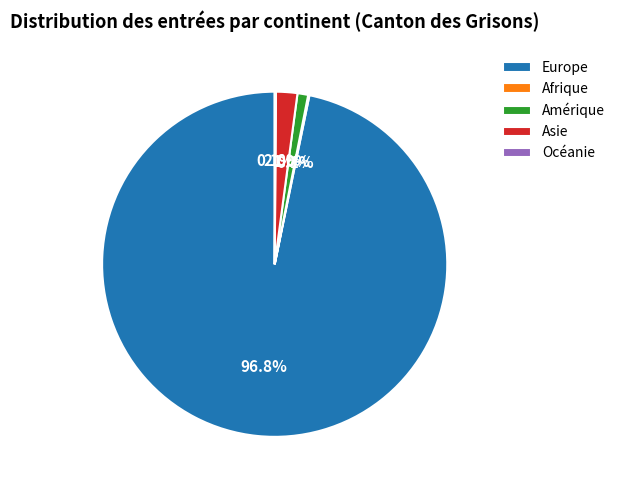

Is the sum of Asie and Amérique greater than half?

No